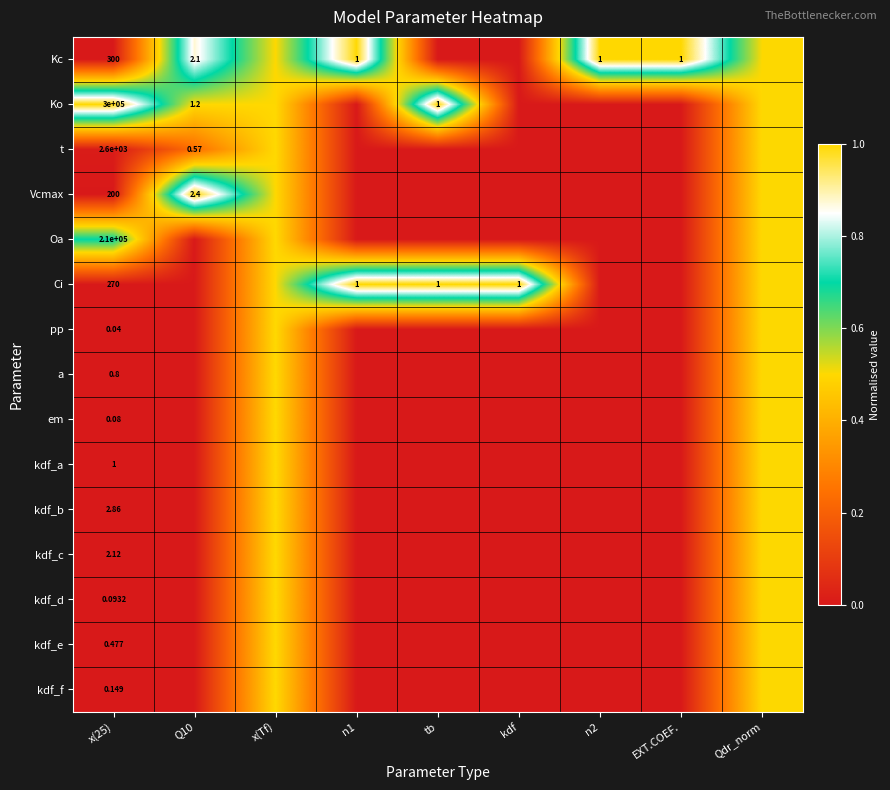

What is the average value of the kdf_b series?

0.1